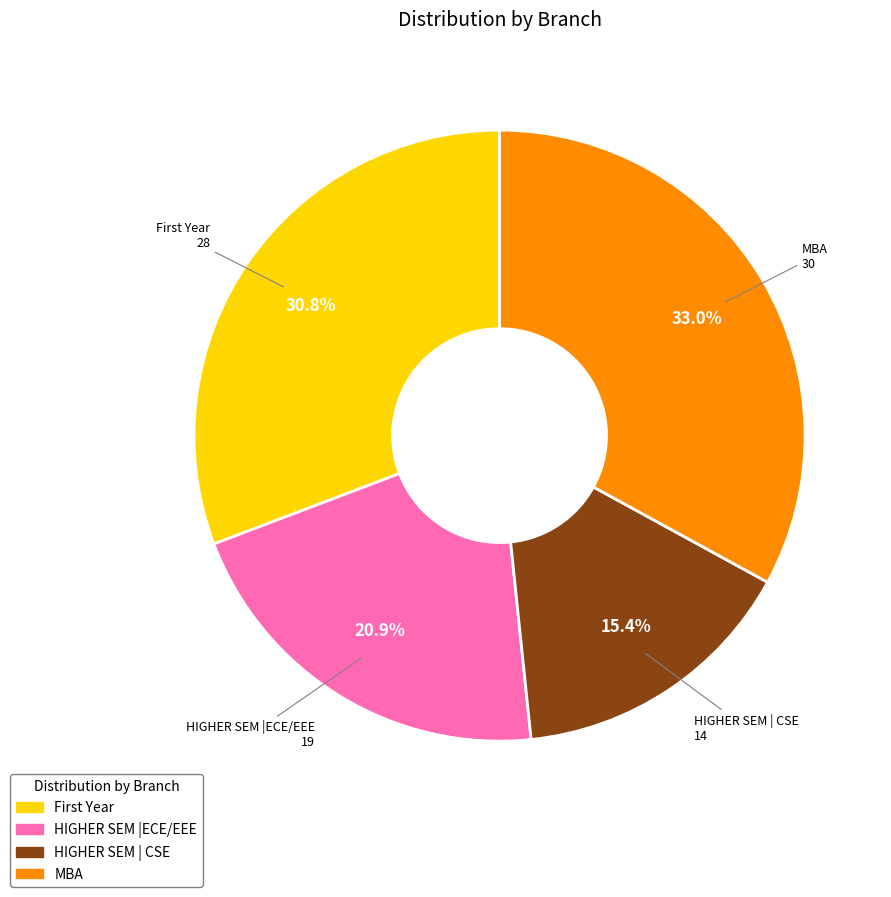

What is the ratio of the value at MBA to the value at HIGHER SEM |ECE/EEE?

1.6